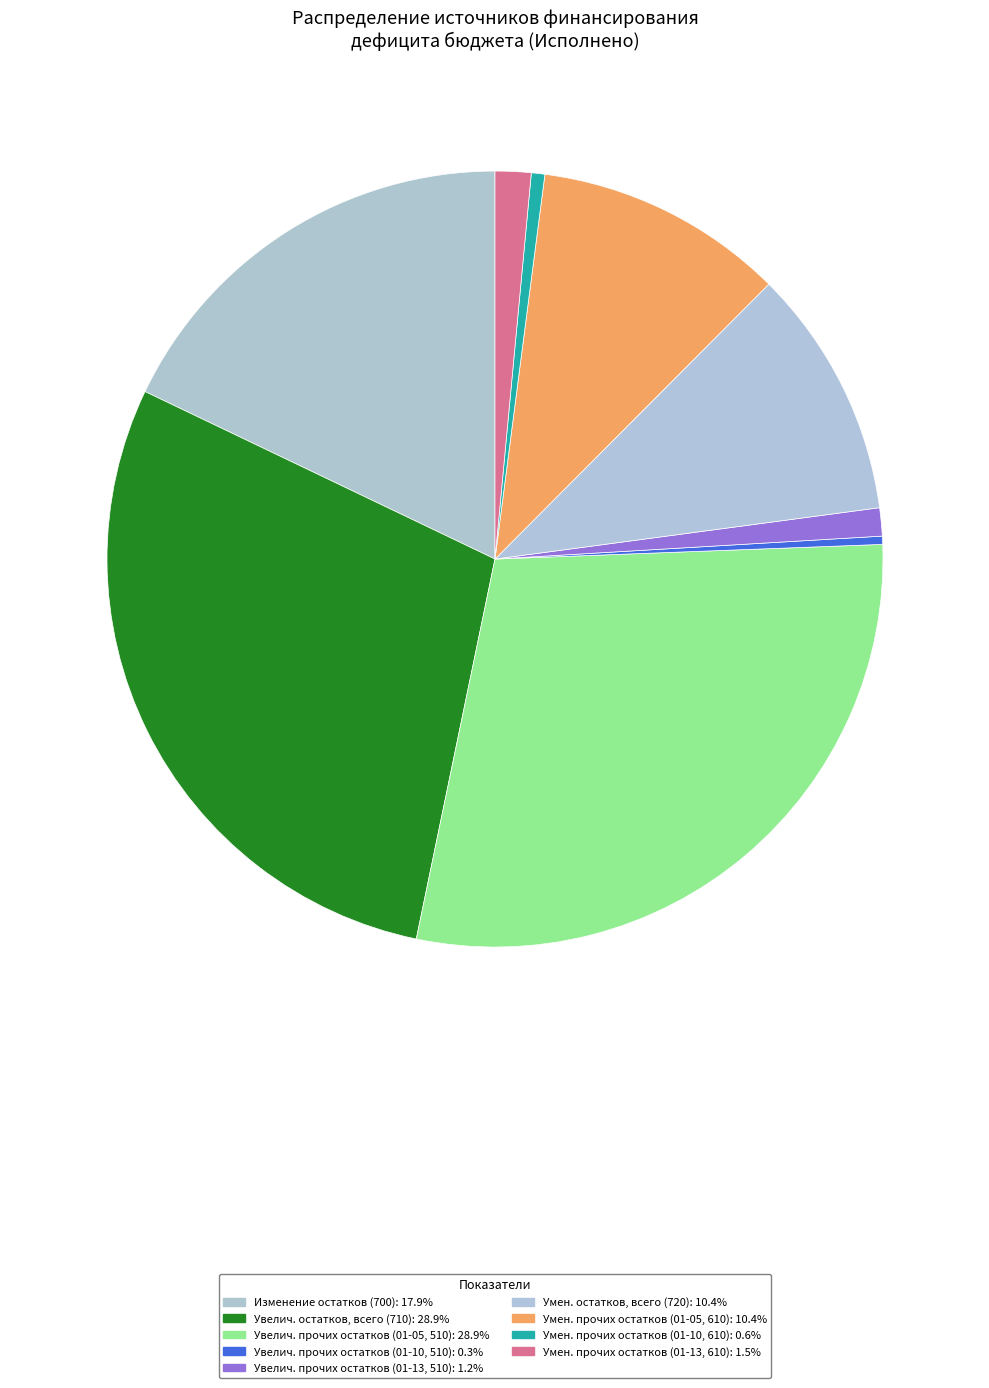

Count the number of slices in the pie.

9